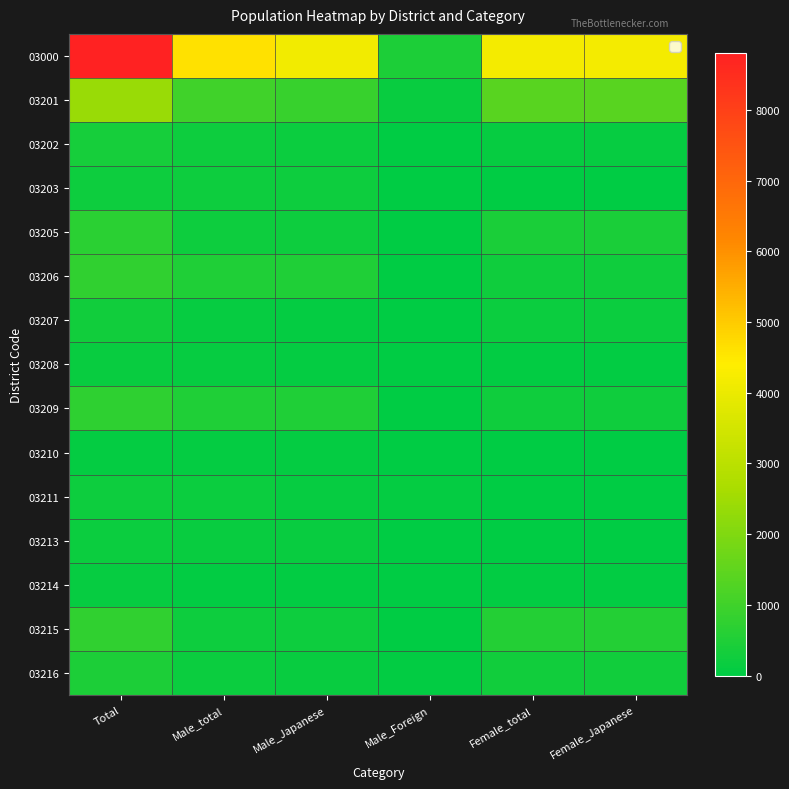

Which series has the largest range (max minus min)?

03000